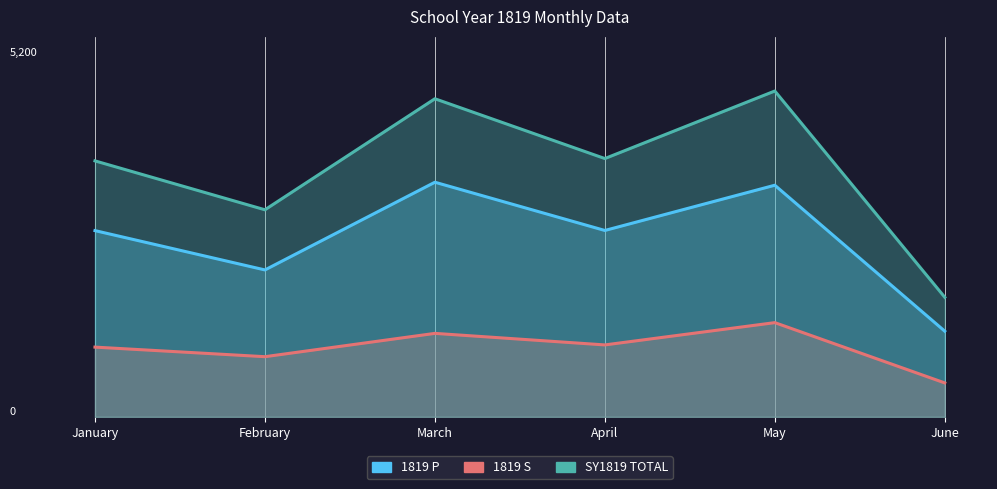

Reading left to right, what are all the values shown in this chart?

1819 P: 2548	2010	3210	2550	3169	1172
1819 S: 954	823	1142	984	1289	464
SY1819 TOTAL: 3502	2833	4352	3534	4458	1636